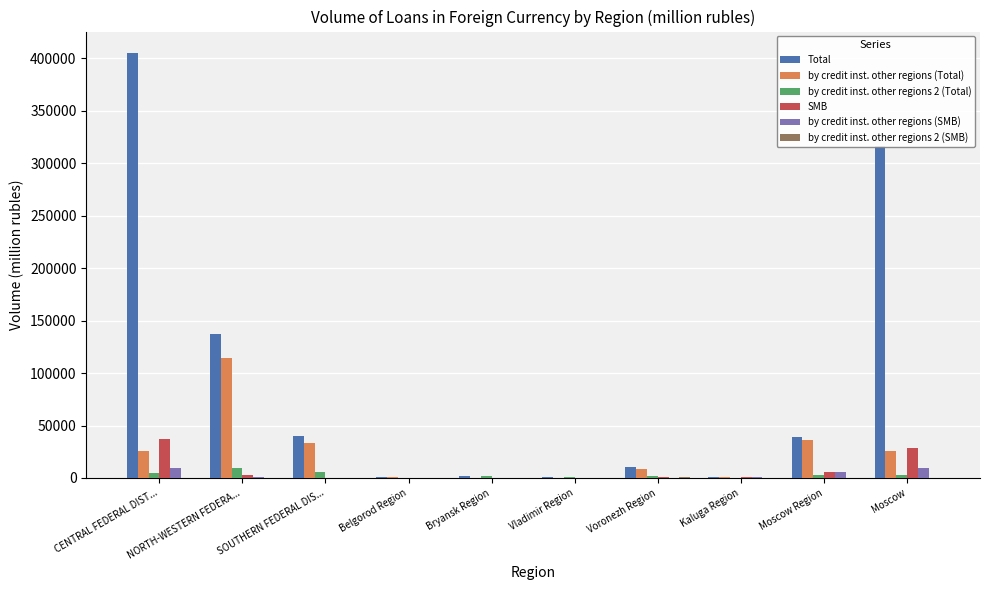

The value of Total at Belgorod Region is 662. True or false?

True